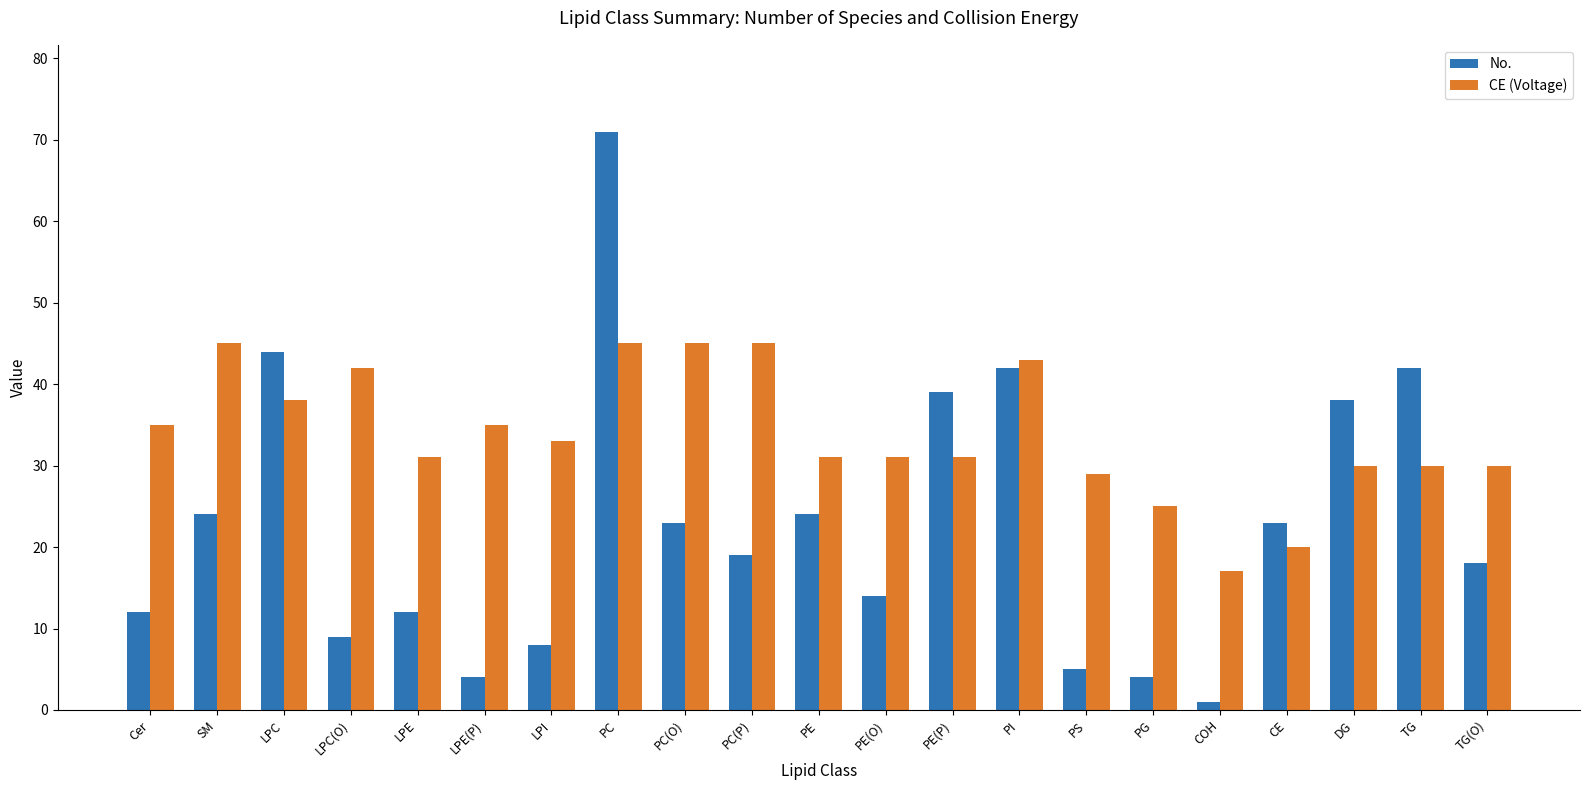

How many bars are there in each group?

2